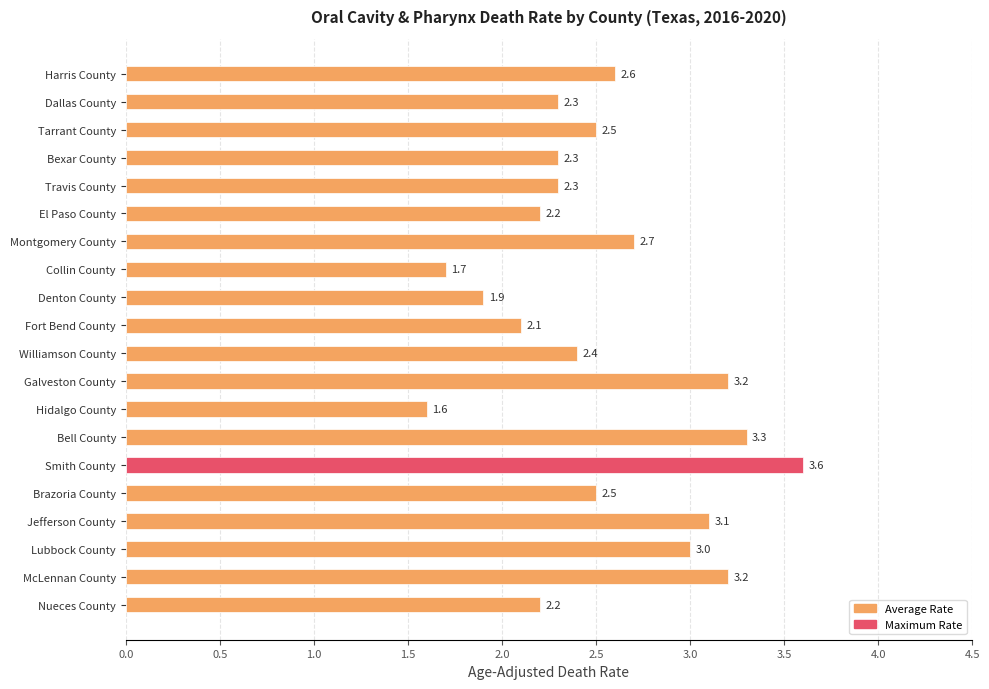

Which category has the lowest value across all series?

Hidalgo County